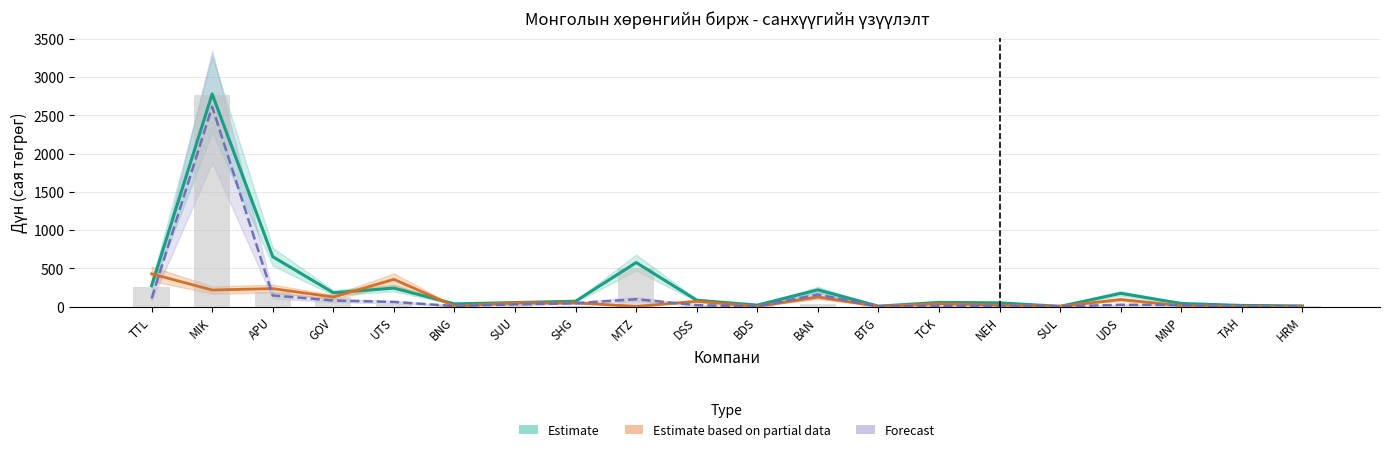

What is the maximum value shown in the chart?

2778.9